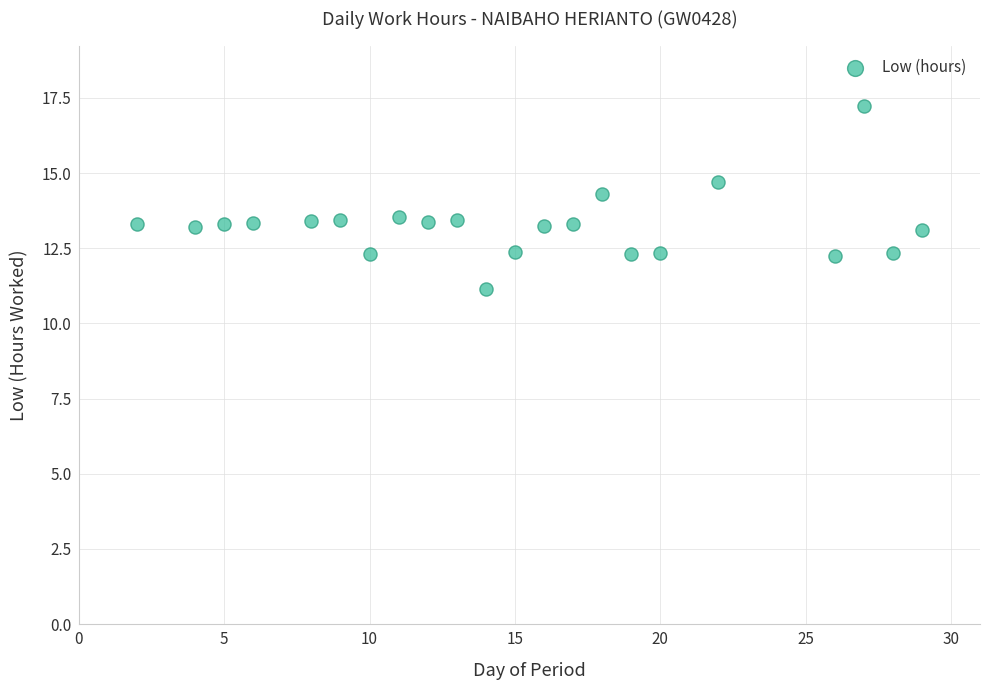

What is the range of Y values (max minus min)?

6.1